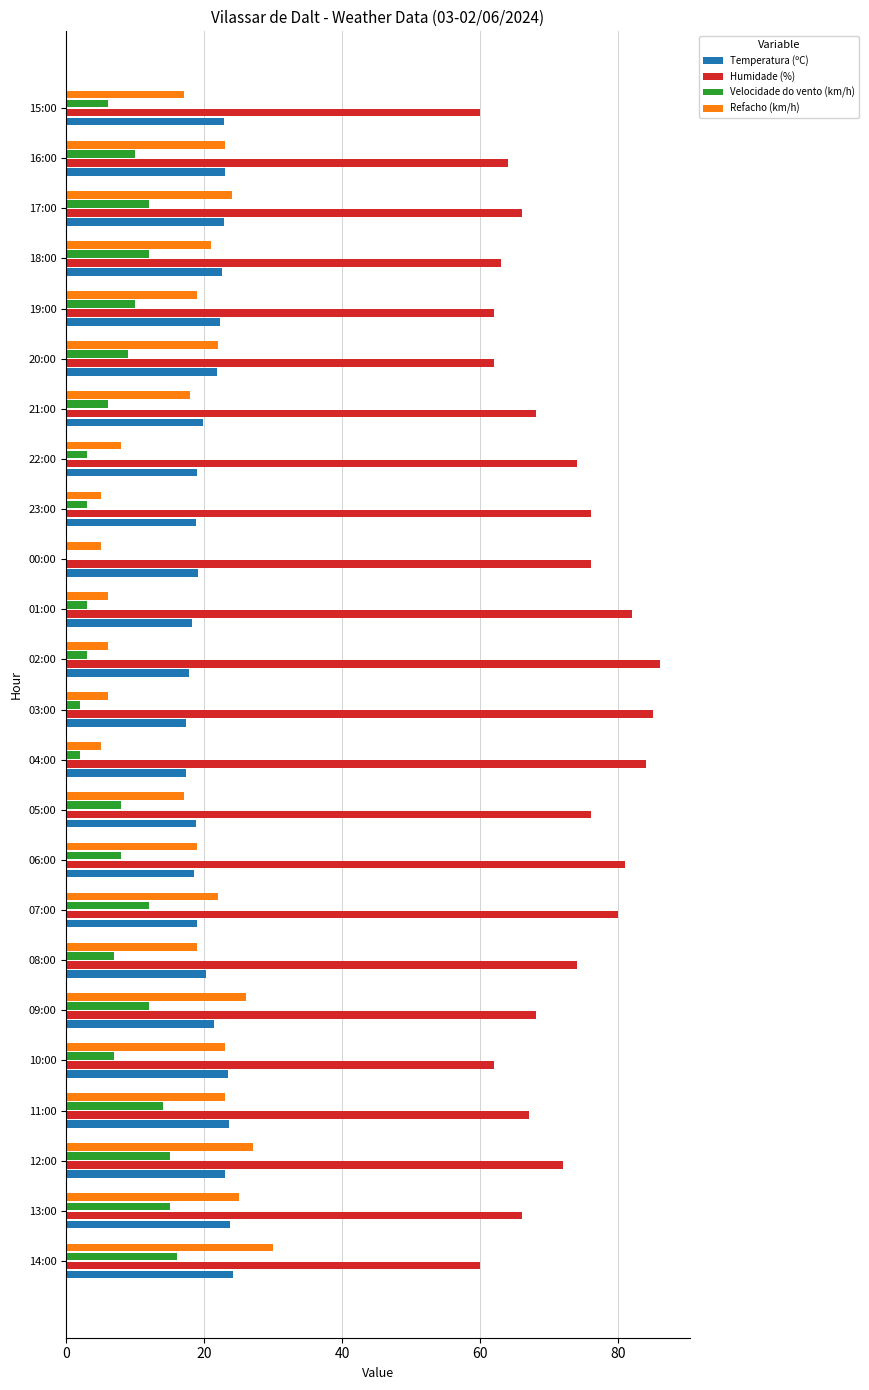

What is the sum of all Refacho (km/h) values?

416.0